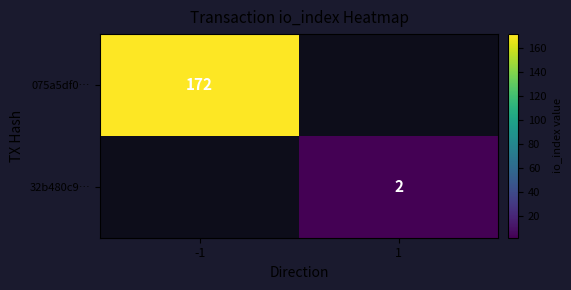

True or false: 32b480c9… has a value of 3 at 1.

False